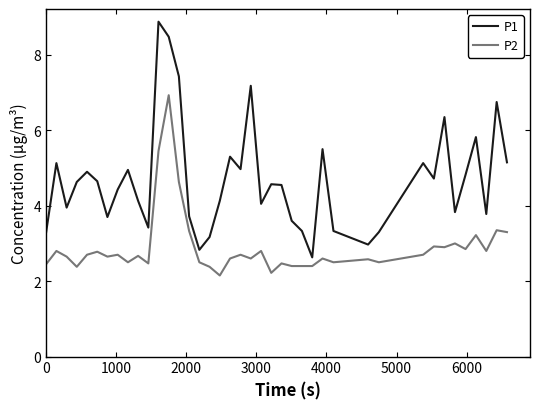

True or false: P1 and P2 cross at least once.

False